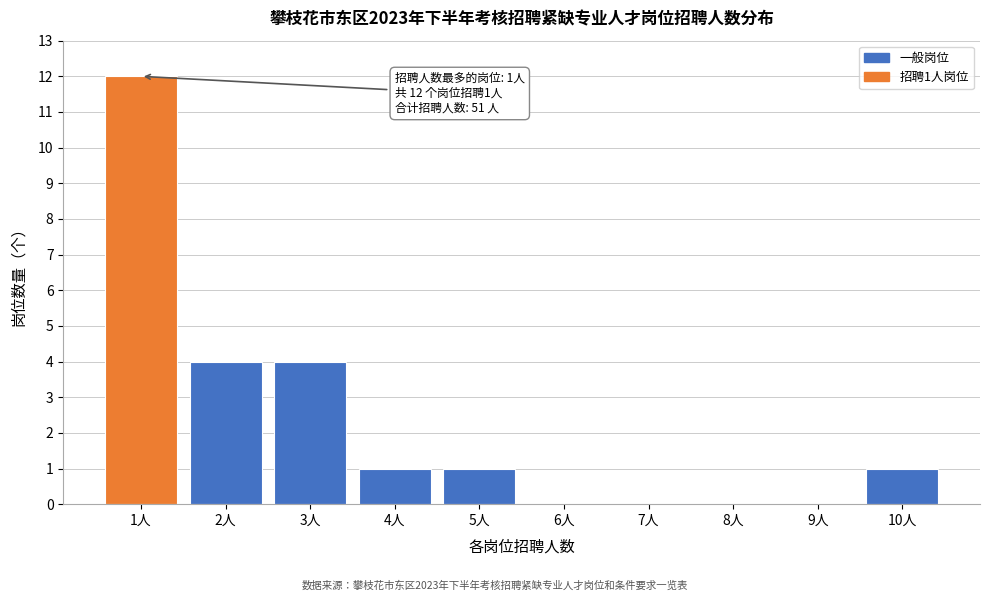

Which range on the x-axis has the tallest bar?

0.5 to 1.5